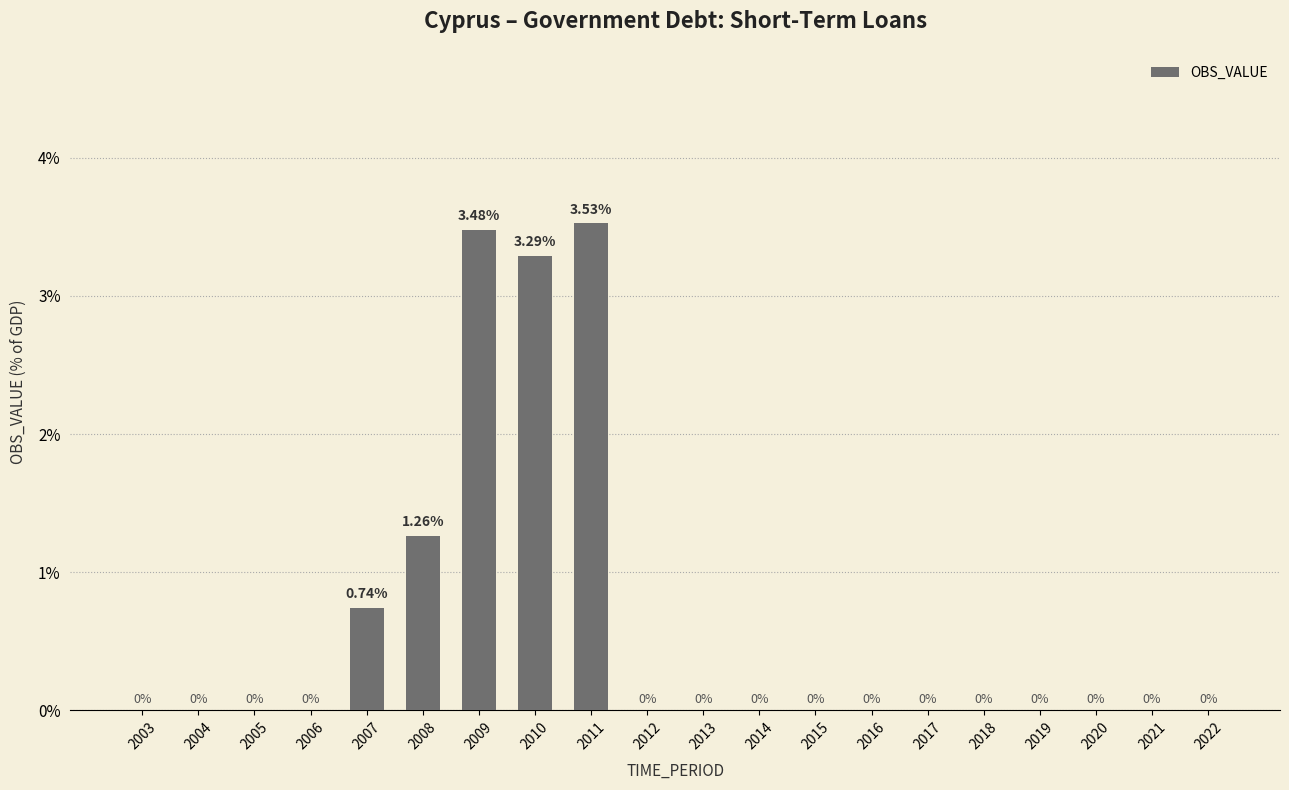

Which label corresponds to the smallest value in the chart?

2003